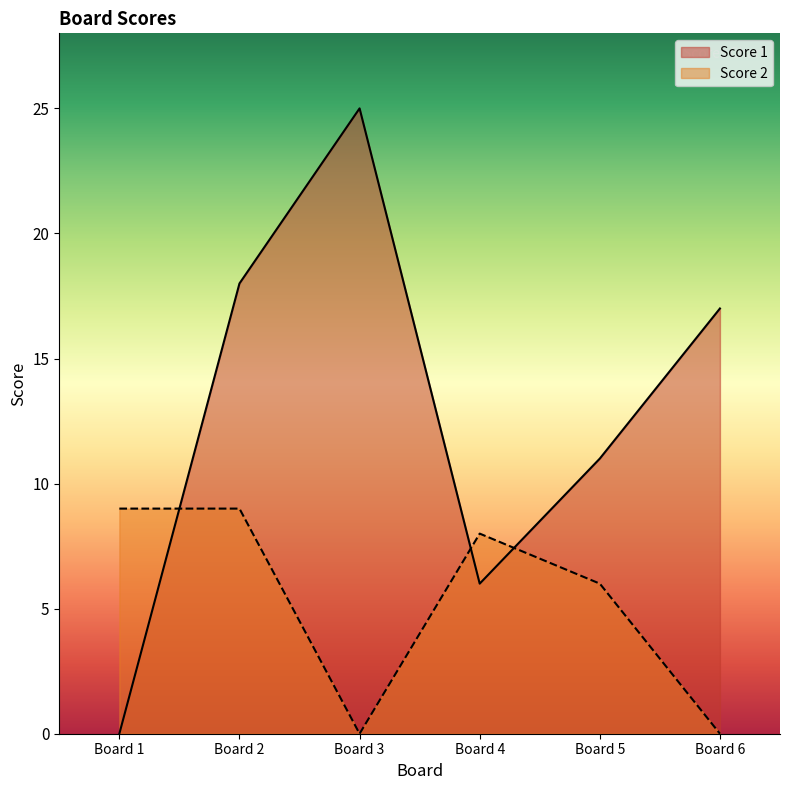

How many lines are shown in the chart?

2